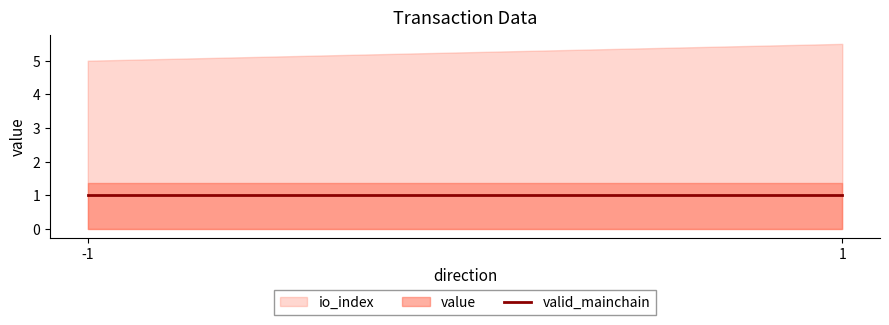

What is the sum of the value values at -1 and 1?

2.7